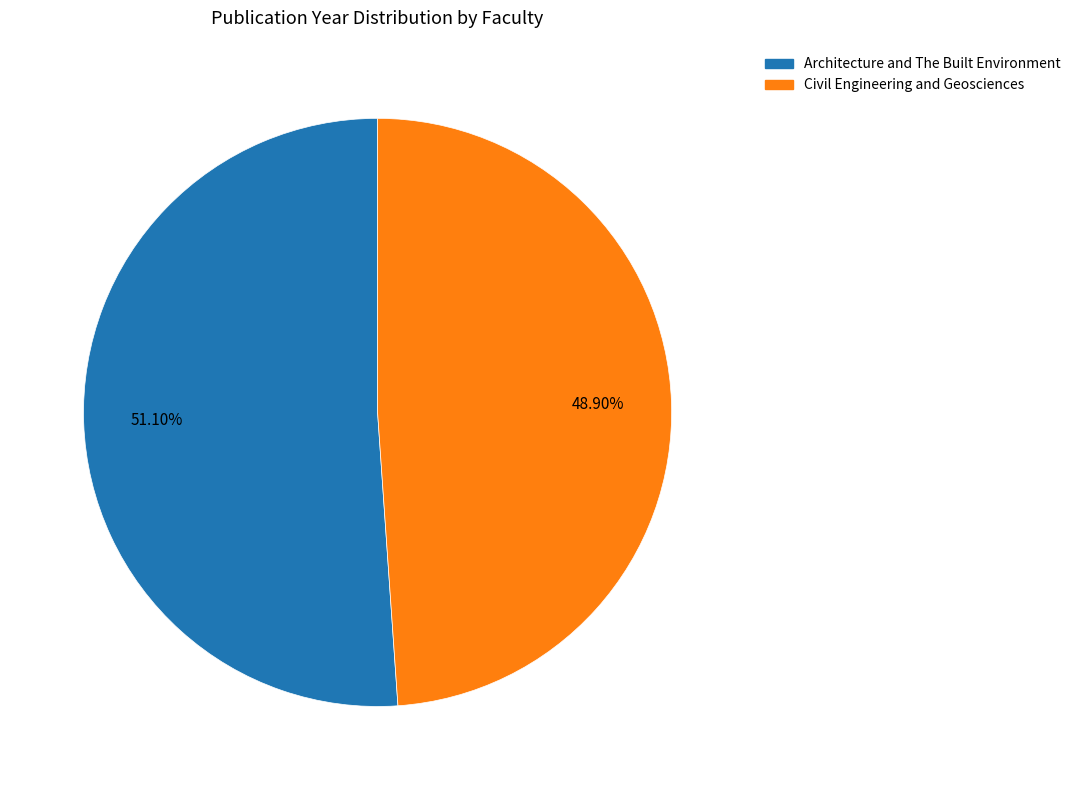

To the nearest percent, what is the difference between the largest and smallest slice percentages?

2%